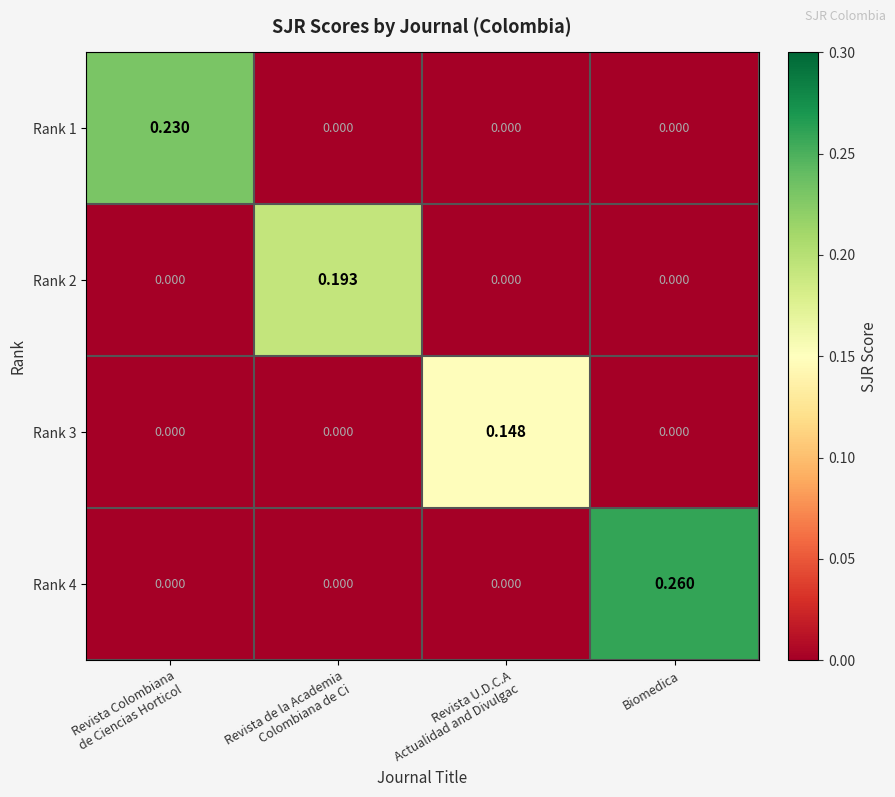

At which category is the sum across all series the highest?

Biomedica